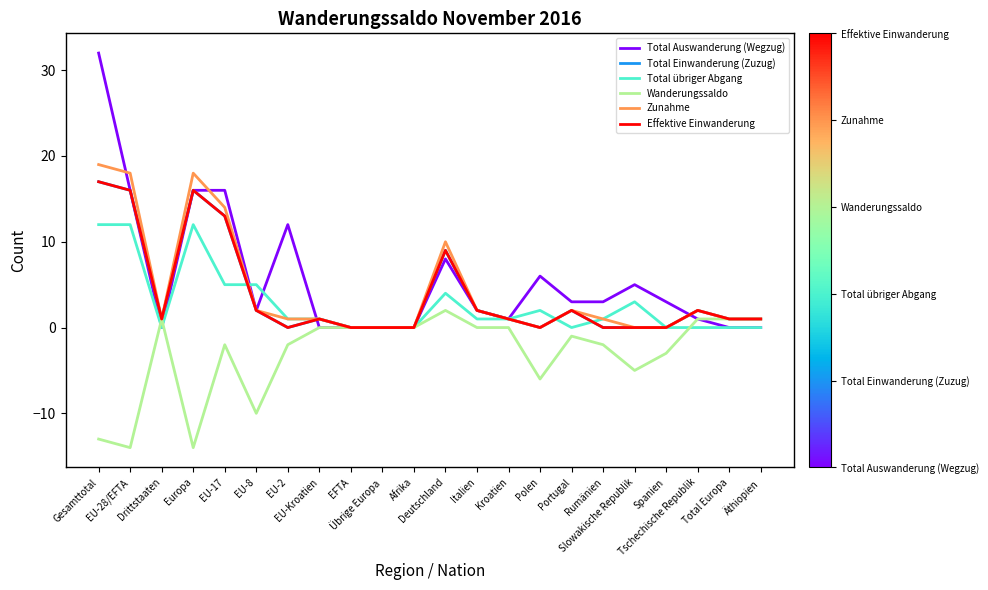

At which label does Total übriger Abgang first exceed 1?

Gesamttotal